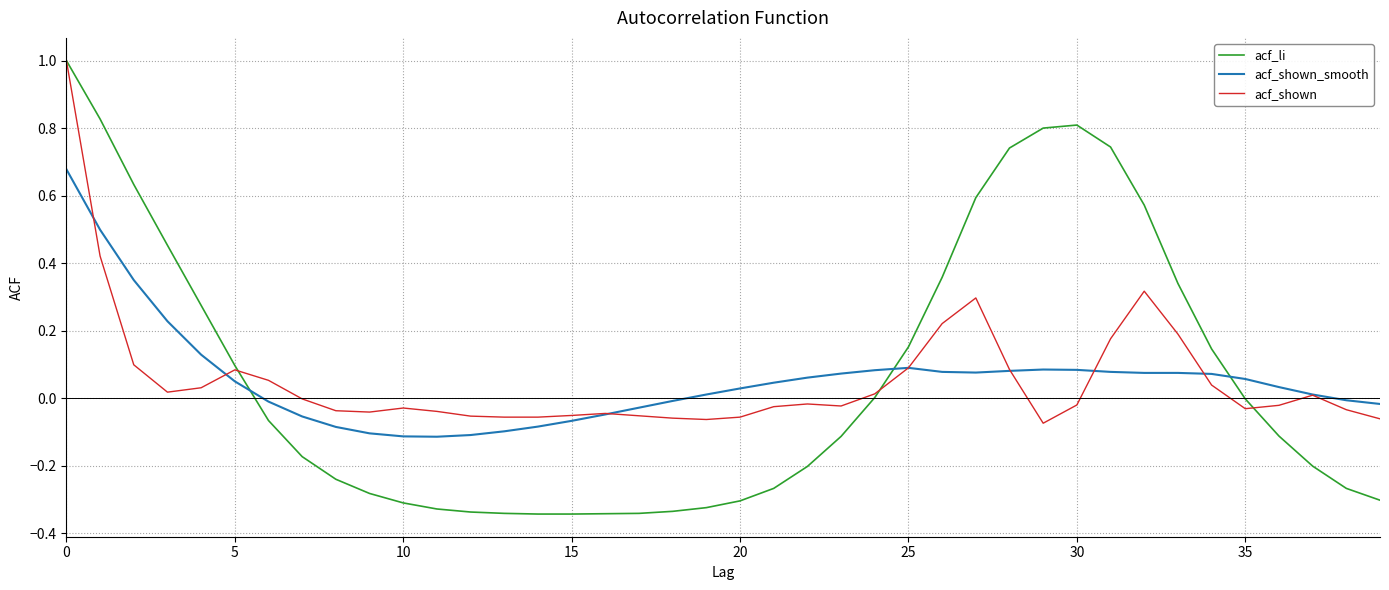

Which series has the widest spread of values?

acf_li